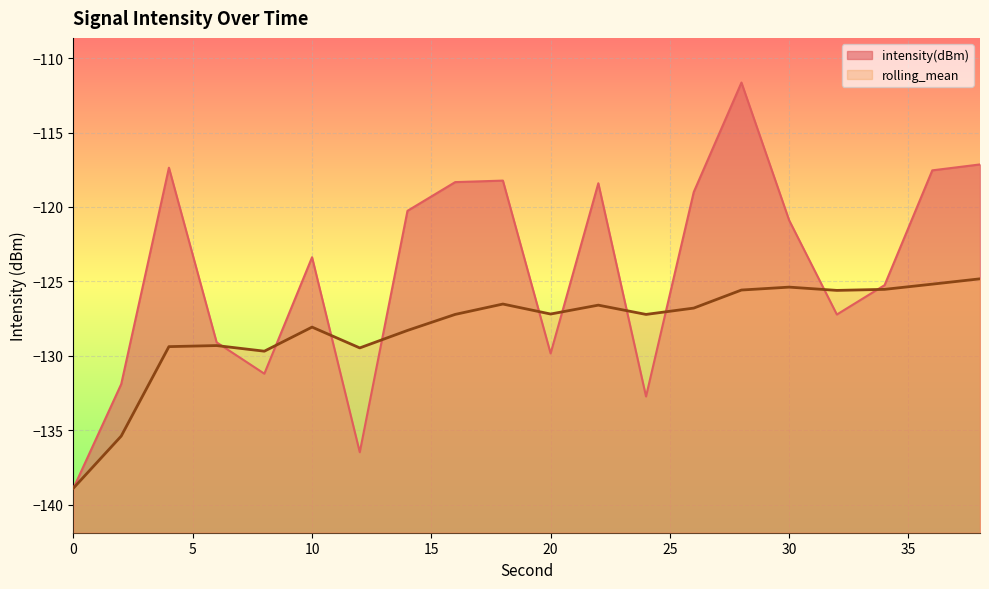

At which label does rolling_mean first exceed -127?

18